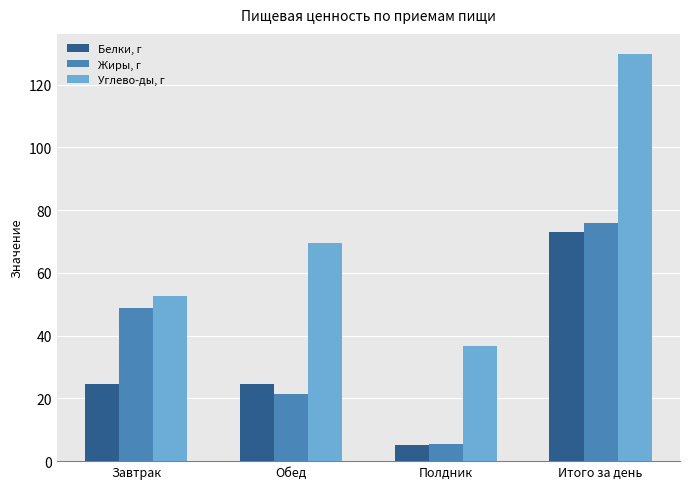

What is the maximum value shown in the chart?

129.7